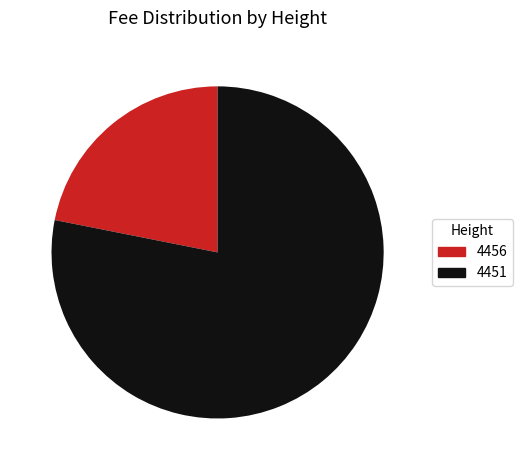

Between 4456 and 4451, which is larger?

4451